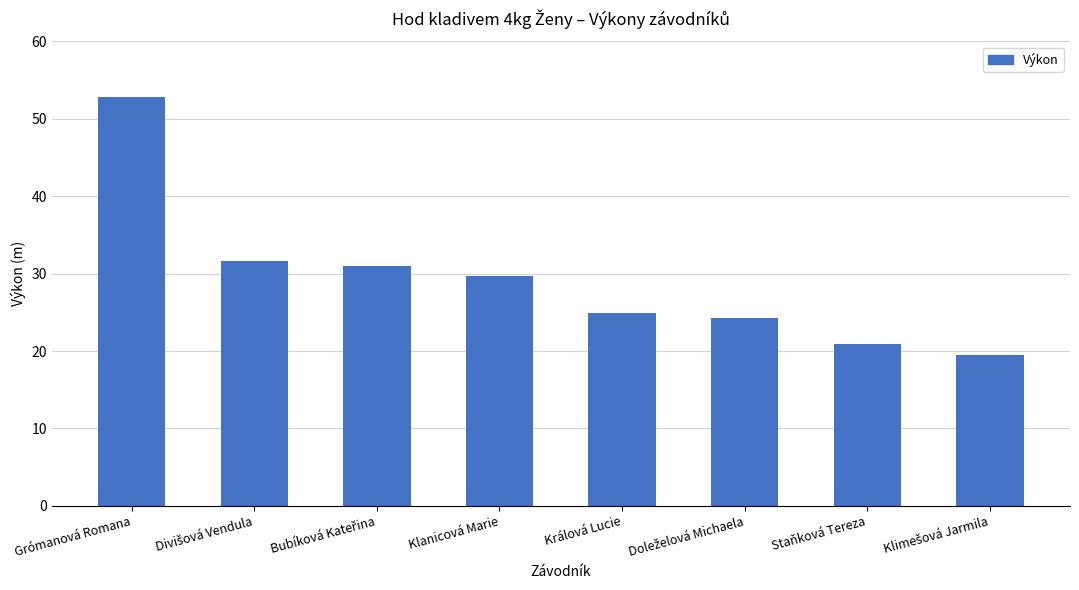

What is the difference between the second highest and second lowest values?

10.8